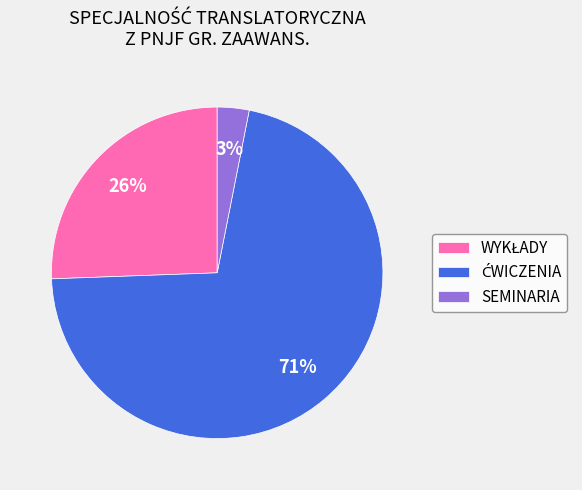

To the nearest percent, what is the difference between the largest and smallest slice percentages?

68%